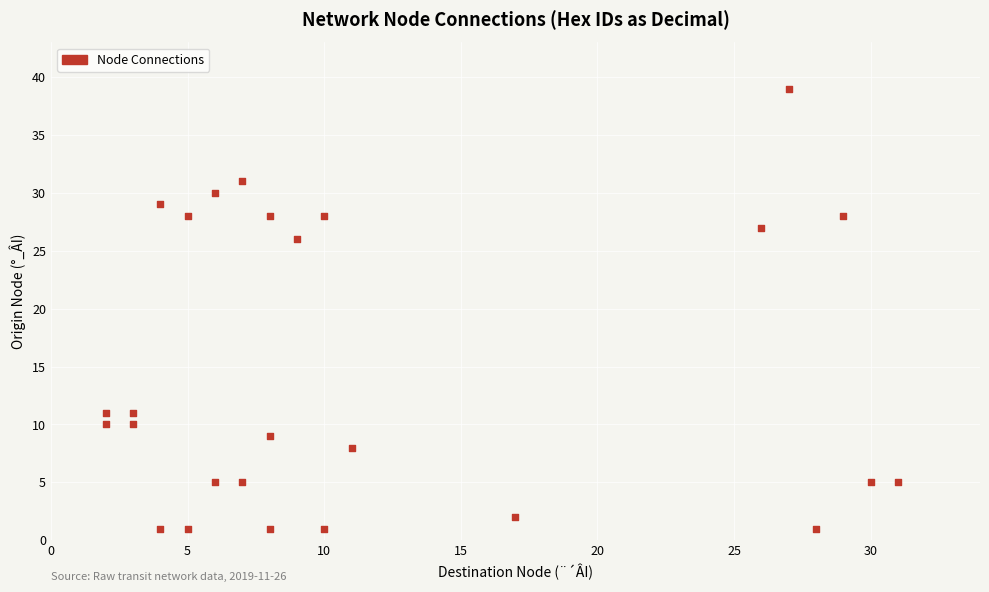

What is the range of Y values (max minus min)?

38